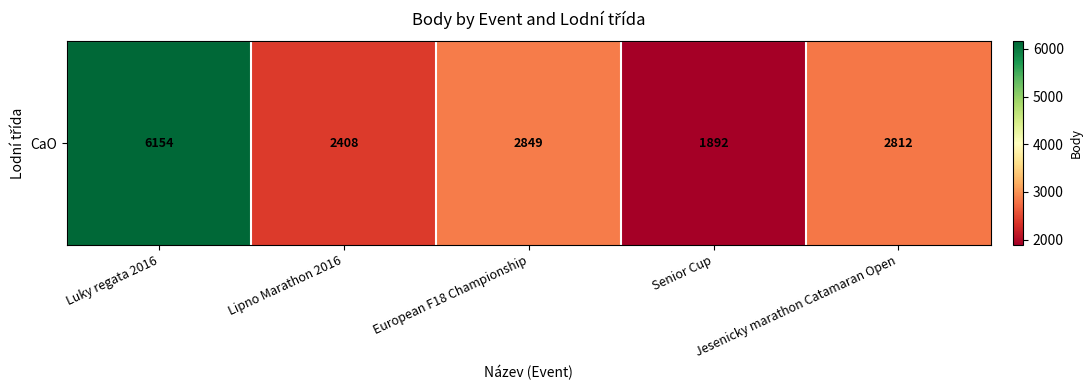

List the labels in order of value, largest first.

Luky regata 2016, European F18 Championship, Jesenicky marathon Catamaran Open, Lipno Marathon 2016, Senior Cup